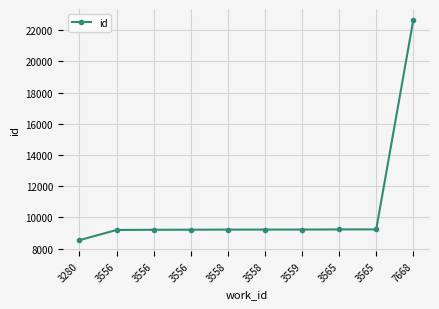

Does the chart display data point markers on the line(s)?

Yes